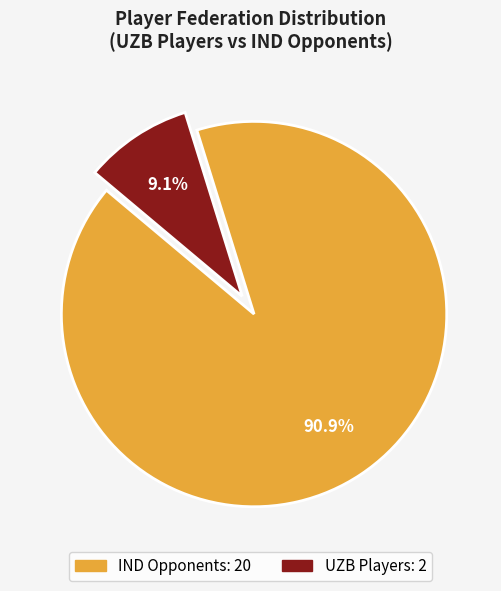

To the nearest percent, what is the average slice percentage?

50%